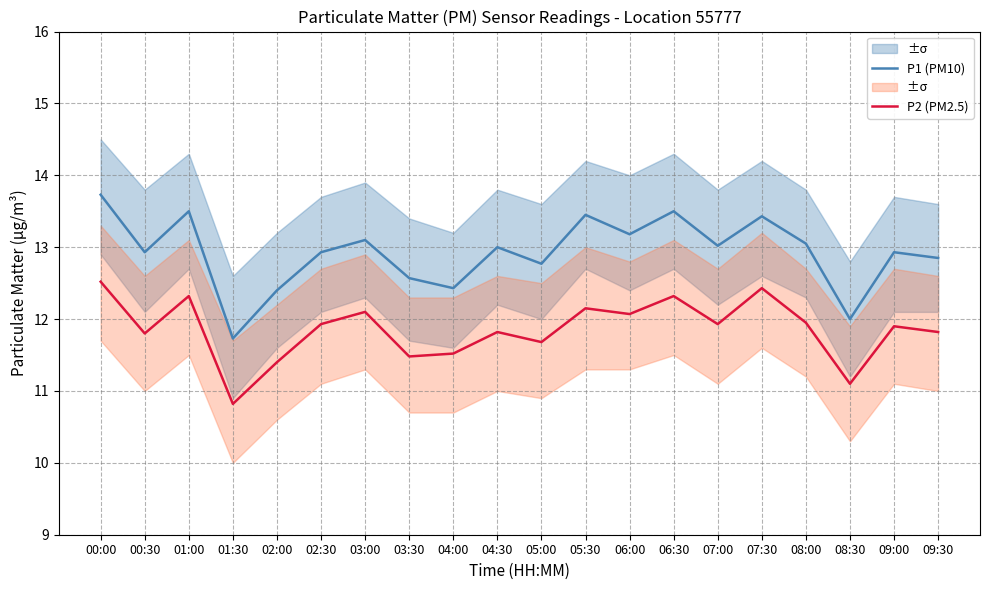

Reading right to left, what are all the values shown in this chart?

P1 (PM10): 09:30=12.8	09:00=12.9	08:30=12.0	08:00=13.1	07:30=13.4	07:00=13.0	06:30=13.5	06:00=13.2	05:30=13.4	05:00=12.8	04:30=13.0	04:00=12.4	03:30=12.6	03:00=13.1	02:30=12.9	02:00=12.4	01:30=11.7	01:00=13.5	00:30=12.9	00:00=13.7
P2 (PM2.5): 09:30=11.8	09:00=11.9	08:30=11.1	08:00=11.9	07:30=12.4	07:00=11.9	06:30=12.3	06:00=12.1	05:30=12.2	05:00=11.7	04:30=11.8	04:00=11.5	03:30=11.5	03:00=12.1	02:30=11.9	02:00=11.4	01:30=10.8	01:00=12.3	00:30=11.8	00:00=12.5